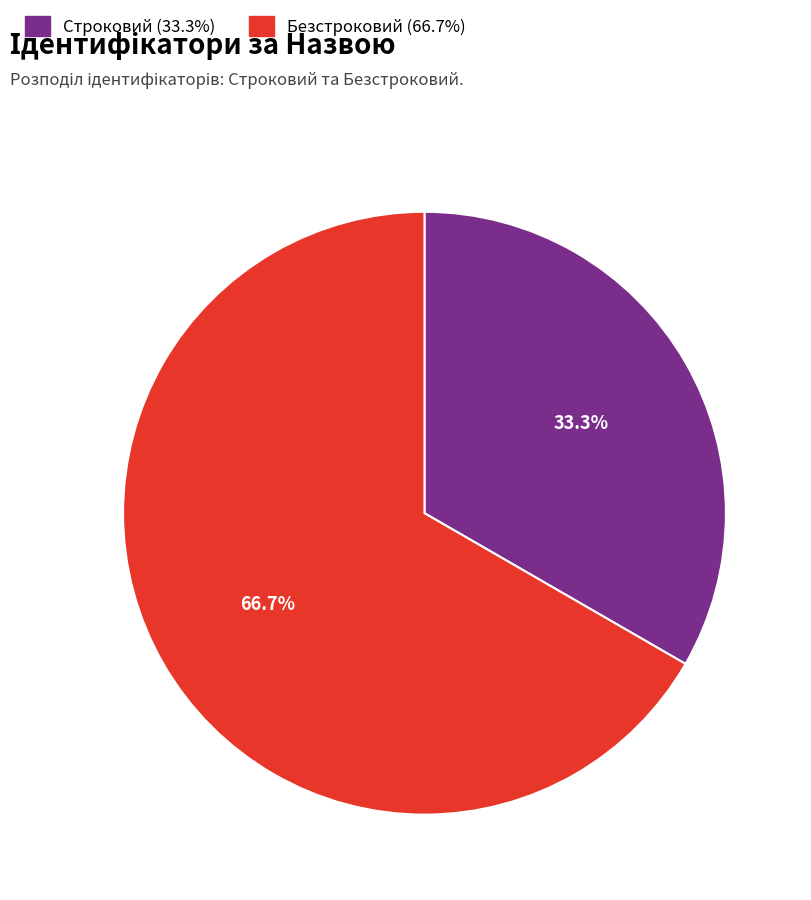

Is it true that Безстроковий is 67% of the pie?

True